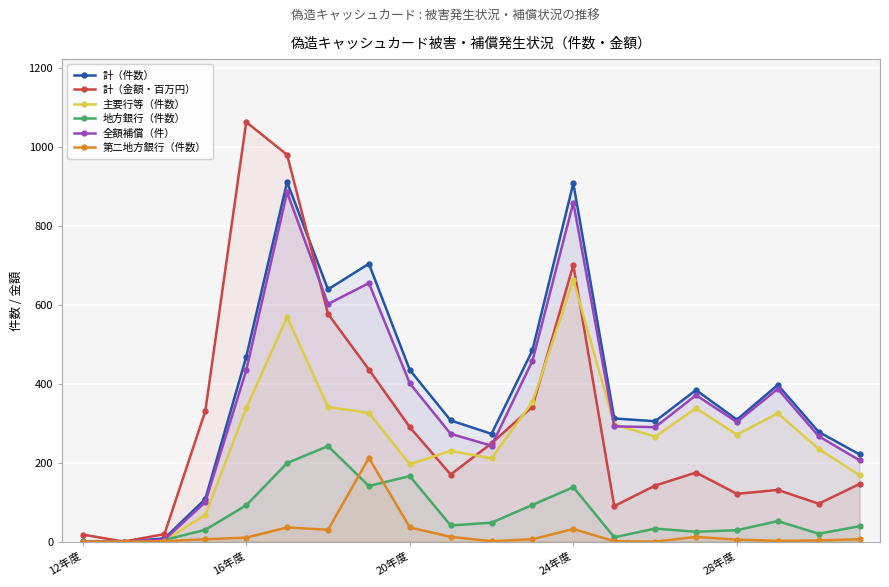

Is it true that 主要行等（件数） equals 338 at 16年度?

True